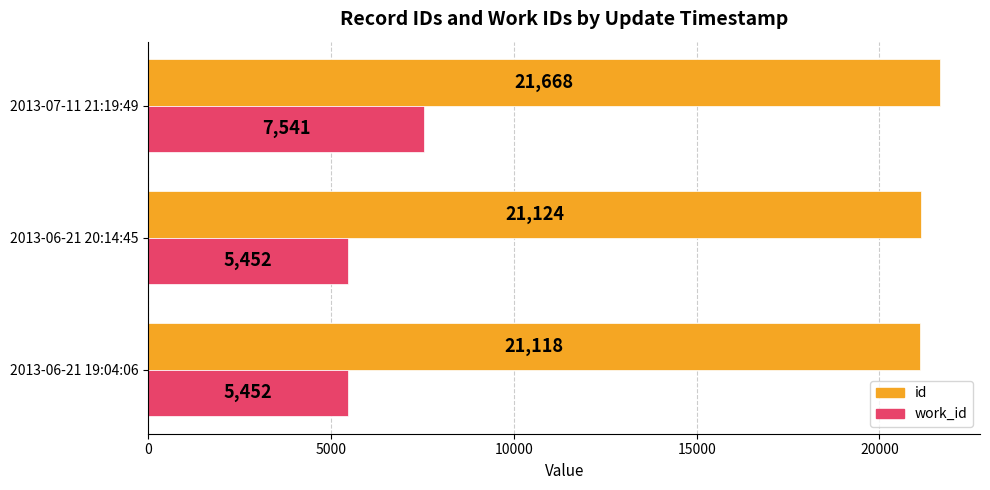

What is the approximate value of id at 2013-06-21 20:14:45, to the nearest 10?

21120